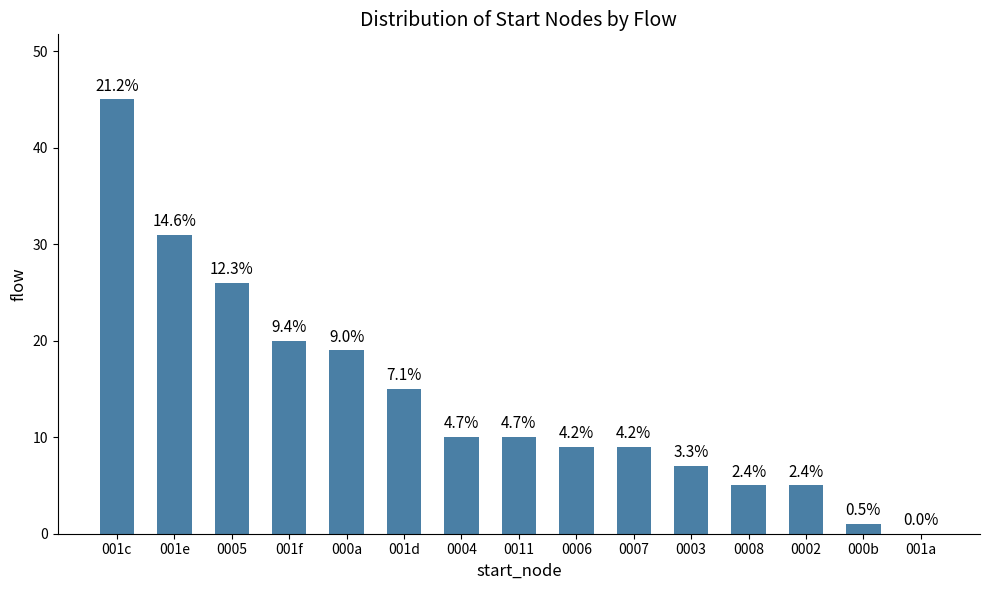

Rank the categories by value from highest to lowest.

001c, 001e, 0005, 001f, 000a, 001d, 0004, 0011, 0006, 0007, 0003, 0008, 0002, 000b, 001a